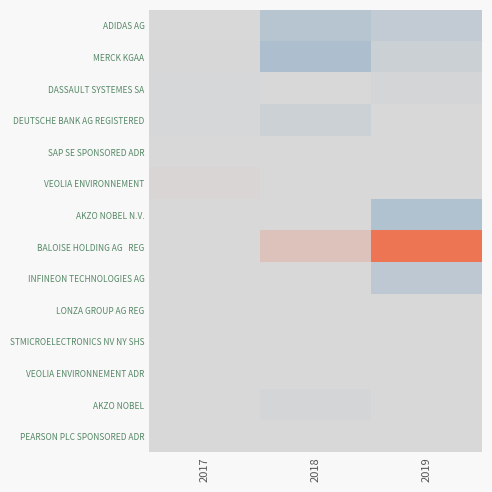

Which category has the highest value across all series?

2019